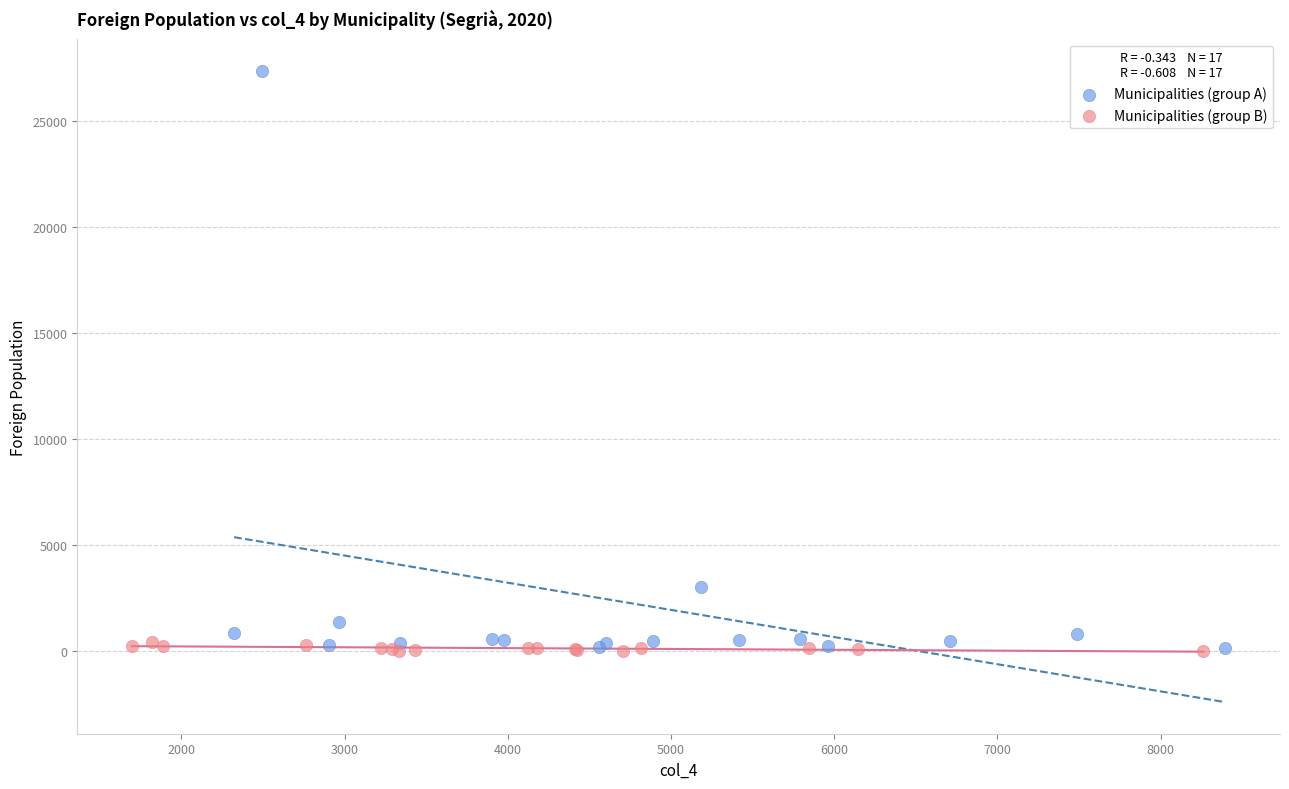

Which series has the widest spread of Y values?

Municipalities (group A)